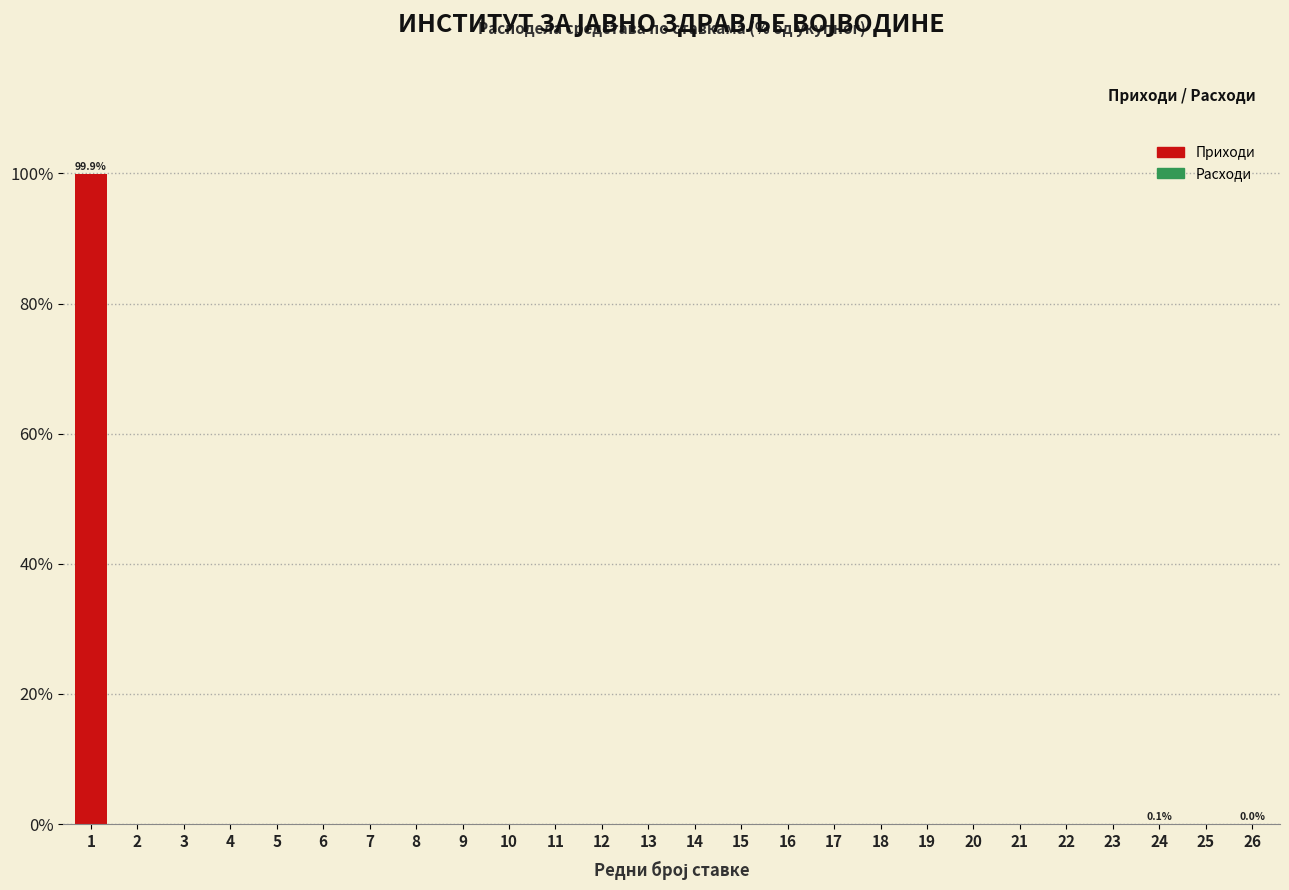

True or false: the data shows 46.5 at 18.

False